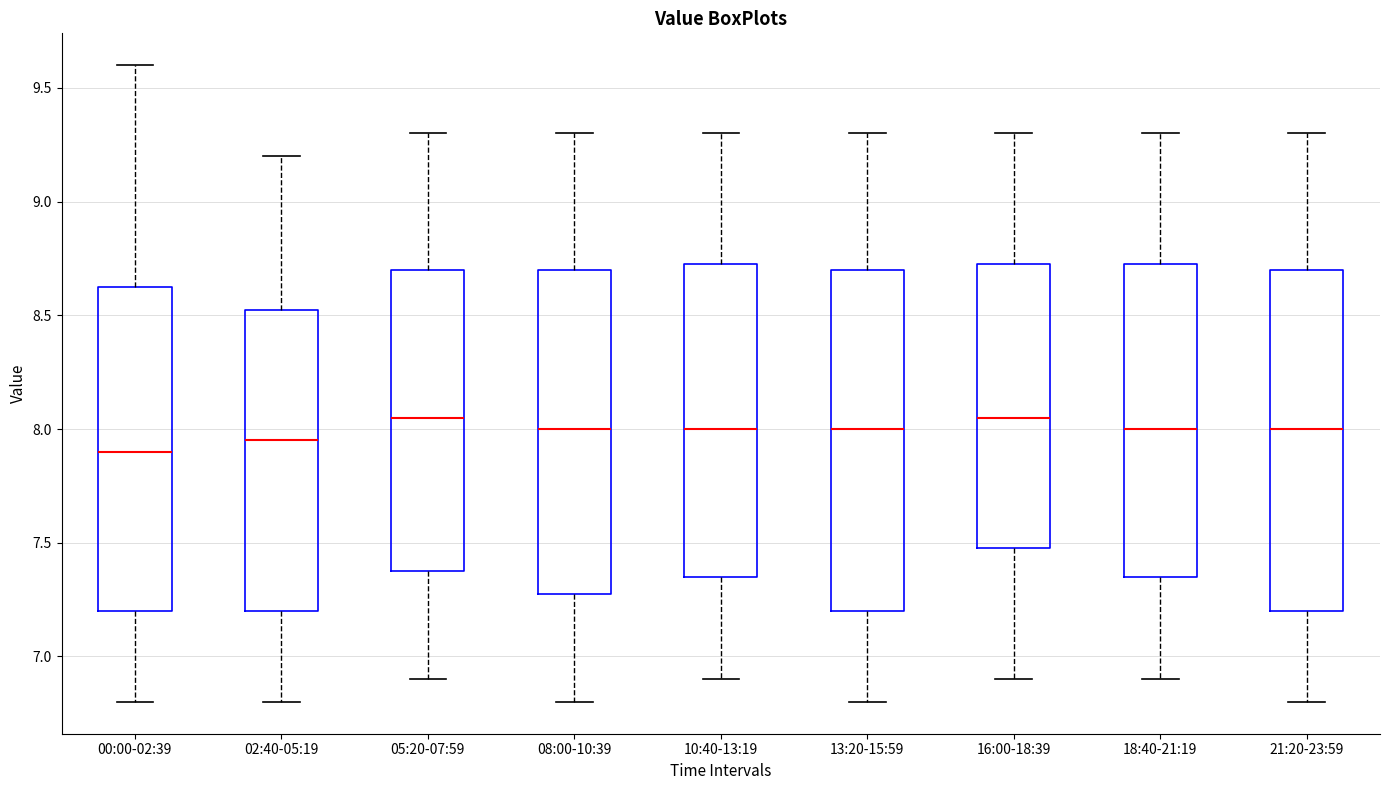

Reading left to right, transcribe this box plot: for each box, give where its median line is, the range the box spans, and where its two whiskers end, as read against the y-axis. The values are not printed on the chart, so give them approximately, as read against the axis.

00:00-02:39: median 7.90, box 7.20 to 8.65, whiskers 6.80 to 9.60
02:40-05:19: median 7.95, box 7.20 to 8.55, whiskers 6.80 to 9.20
05:20-07:59: median 8.05, box 7.40 to 8.70, whiskers 6.90 to 9.30
08:00-10:39: median 8.00, box 7.30 to 8.70, whiskers 6.80 to 9.30
10:40-13:19: median 8.00, box 7.35 to 8.75, whiskers 6.90 to 9.30
13:20-15:59: median 8.00, box 7.20 to 8.70, whiskers 6.80 to 9.30
16:00-18:39: median 8.05, box 7.50 to 8.75, whiskers 6.90 to 9.30
18:40-21:19: median 8.00, box 7.35 to 8.75, whiskers 6.90 to 9.30
21:20-23:59: median 8.00, box 7.20 to 8.70, whiskers 6.80 to 9.30